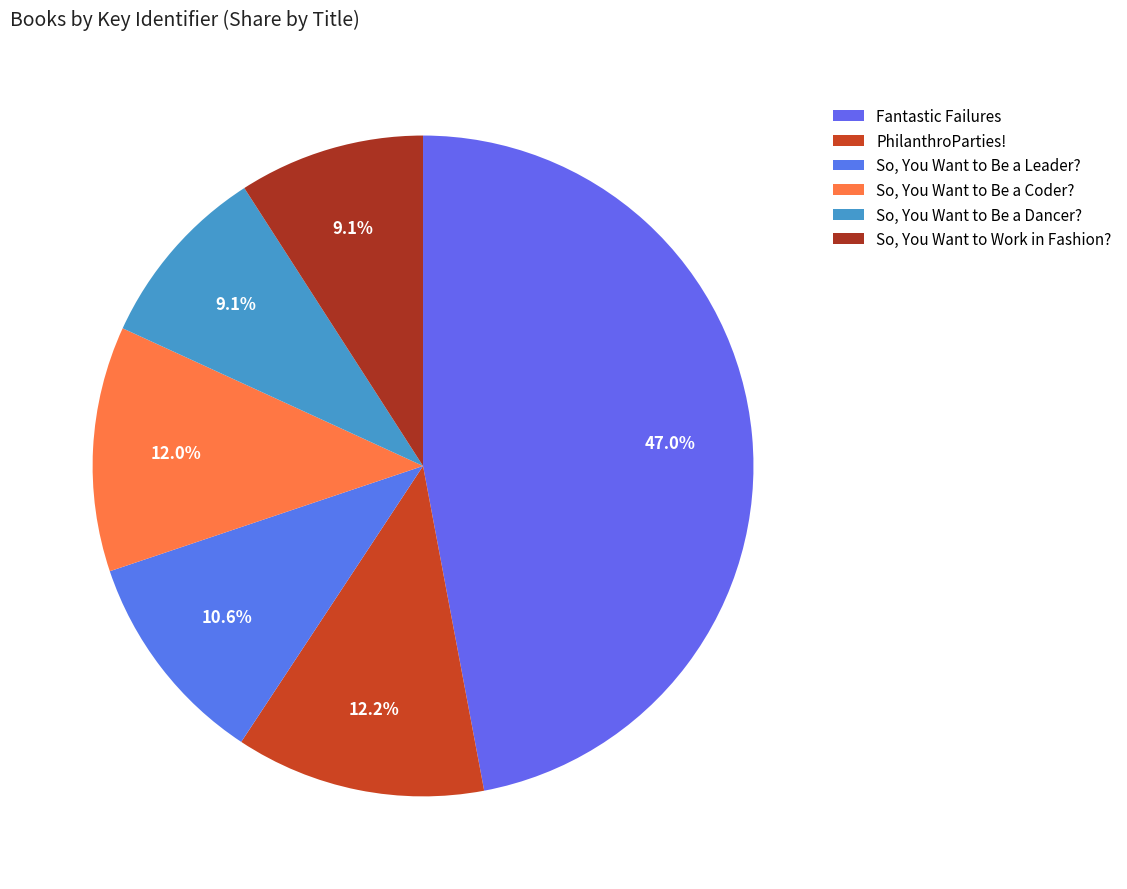

Is it true that So, You Want to Be a Dancer? is 16% of the pie?

False